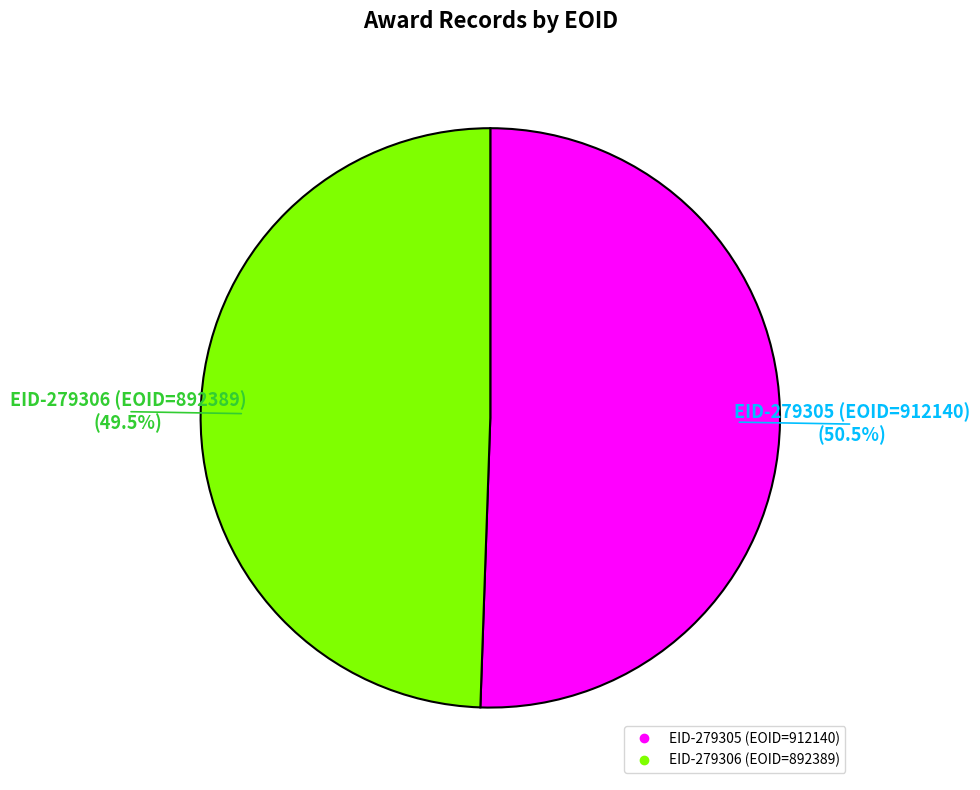

Which has a higher value, EID-279306 (EOID=892389) or EID-279305 (EOID=912140)?

EID-279305 (EOID=912140)